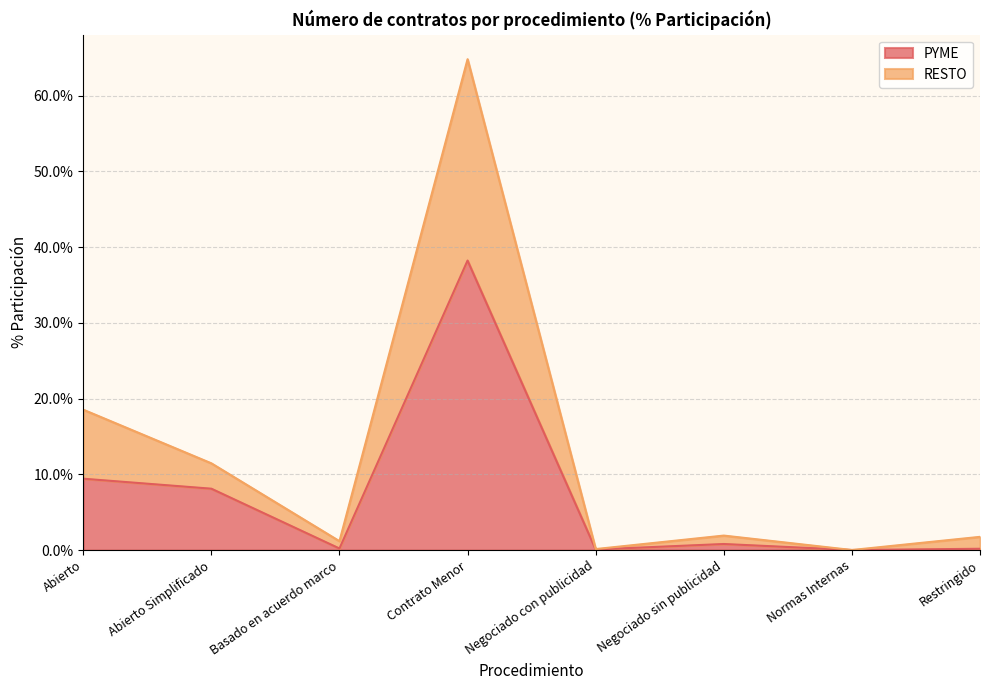

What is the difference between the highest and lowest values at Contrato Menor?

26.6